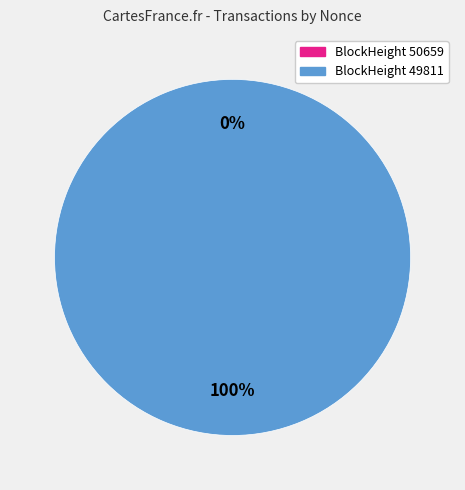

What is the change in value from 50659 to 49811?

+4215